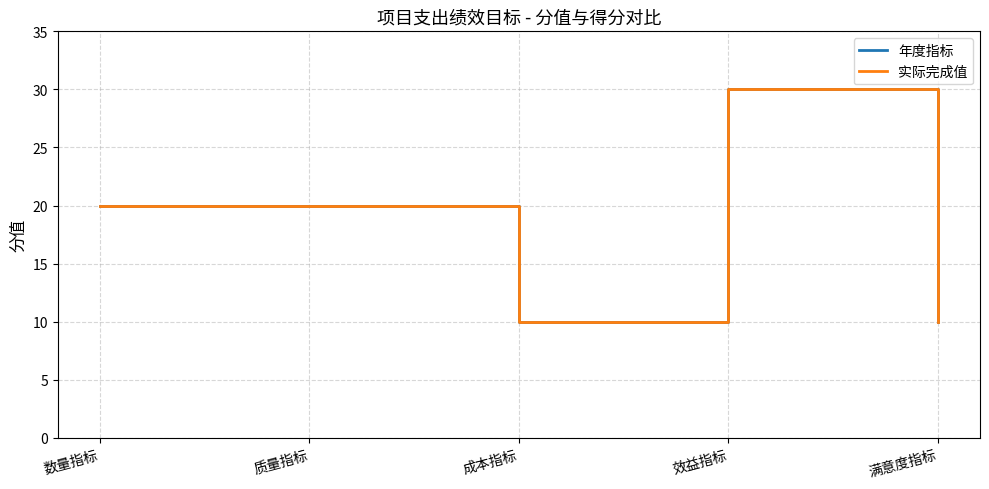

What is the total value across all series at 效益指标?

60